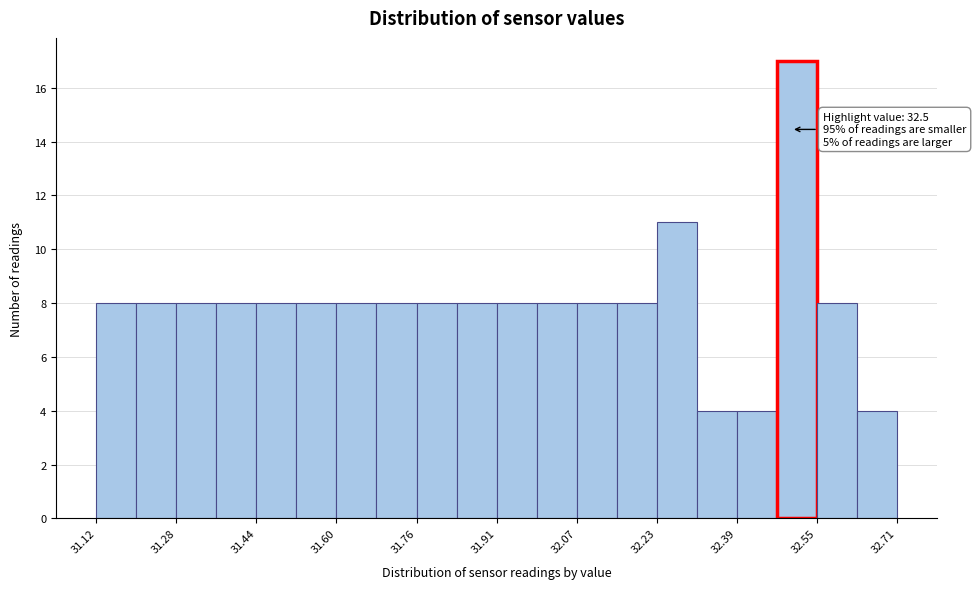

Around what value on the x-axis is the tallest bar? Give the approximate position of its centre, as read against the axis.

32.52